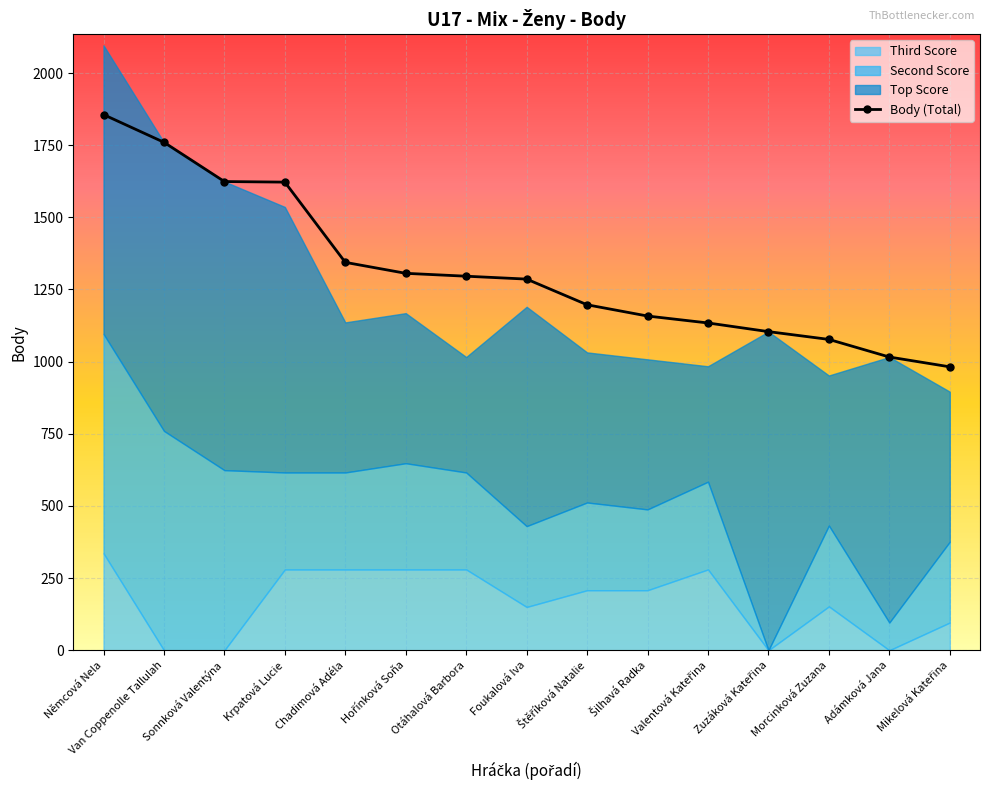

What is the sum of the Second Score values at Valentová Kateřina and Krpatová Lucie?

640